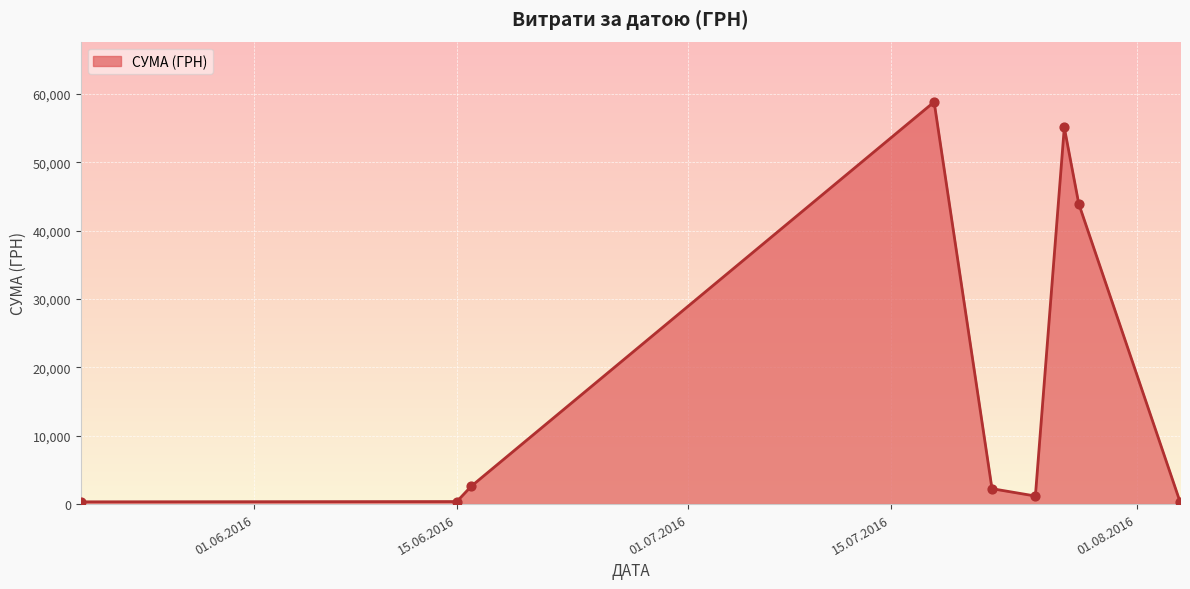

What is the difference between the maximum and minimum values?

58510.0